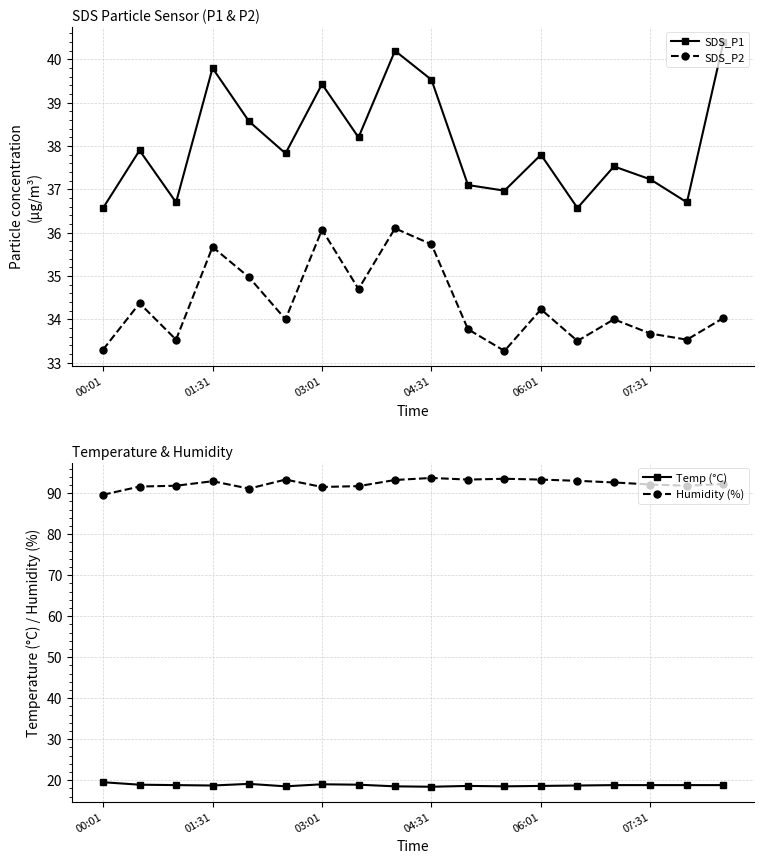

True or false: SDS_P2 and SDS_P1 intersect in this chart.

False